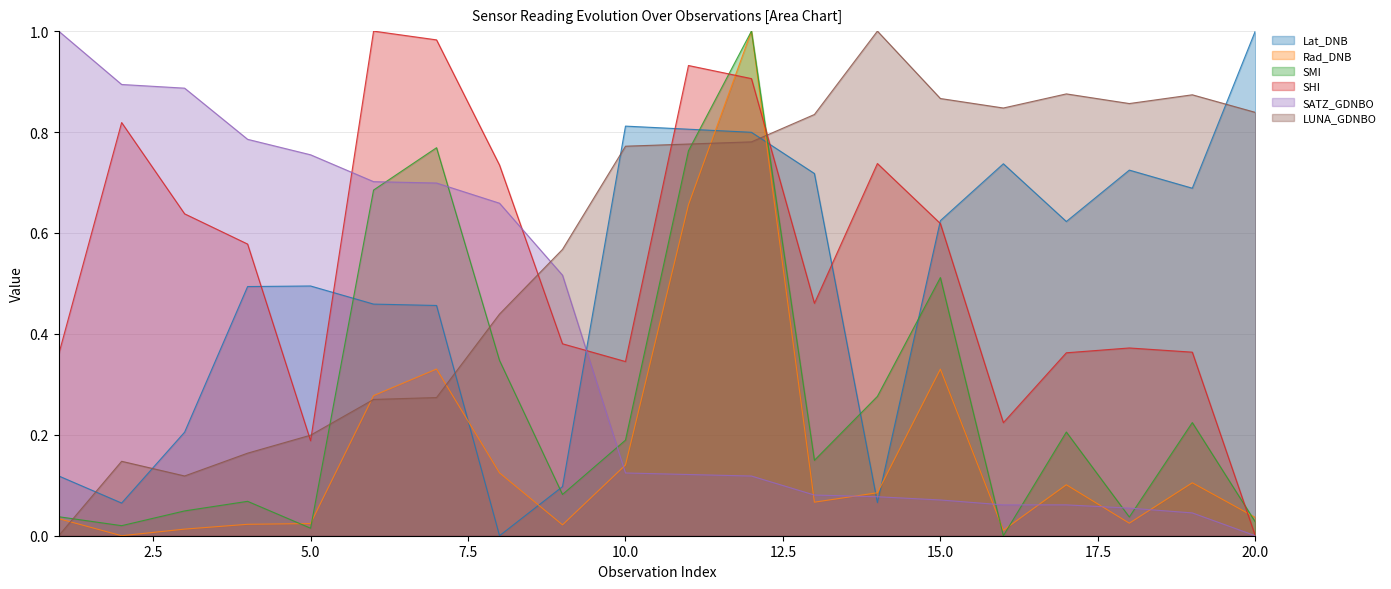

What is the value of the SHI point at the 4th from the left?

0.6